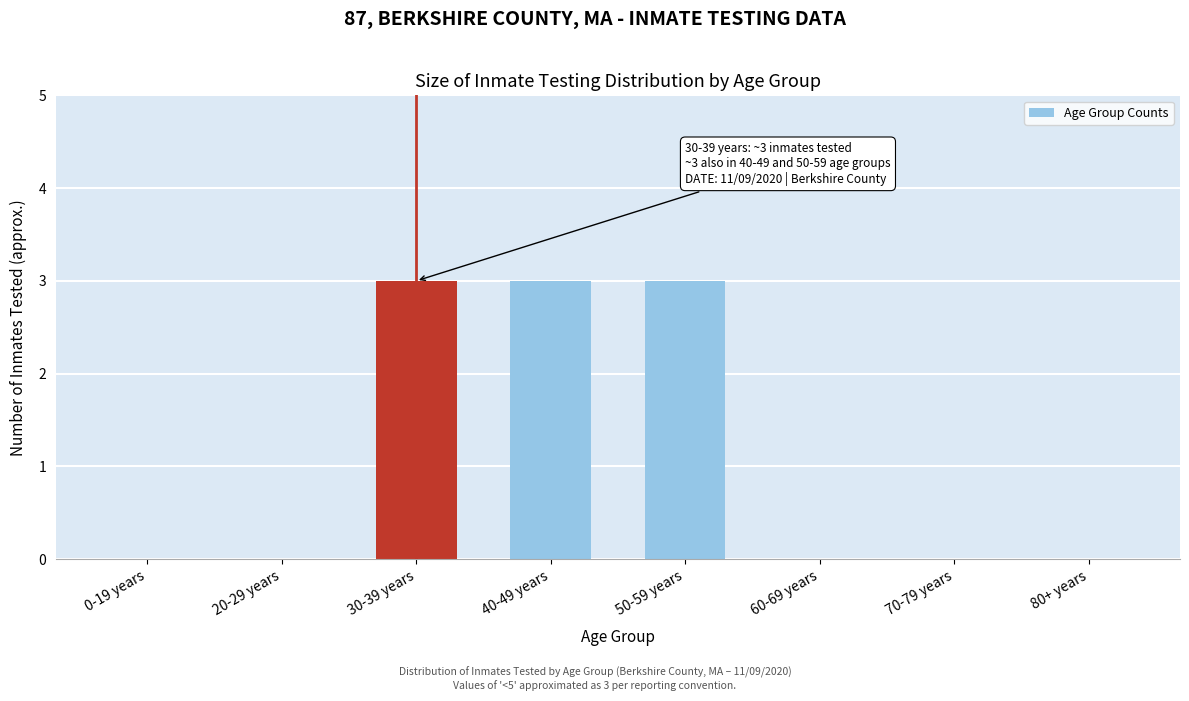

Reading right to left, transcribe all the data shown in this chart.

80+ years=0	70-79 years=0	60-69 years=0	50-59 years=3	40-49 years=3	30-39 years=3	20-29 years=0	0-19 years=0